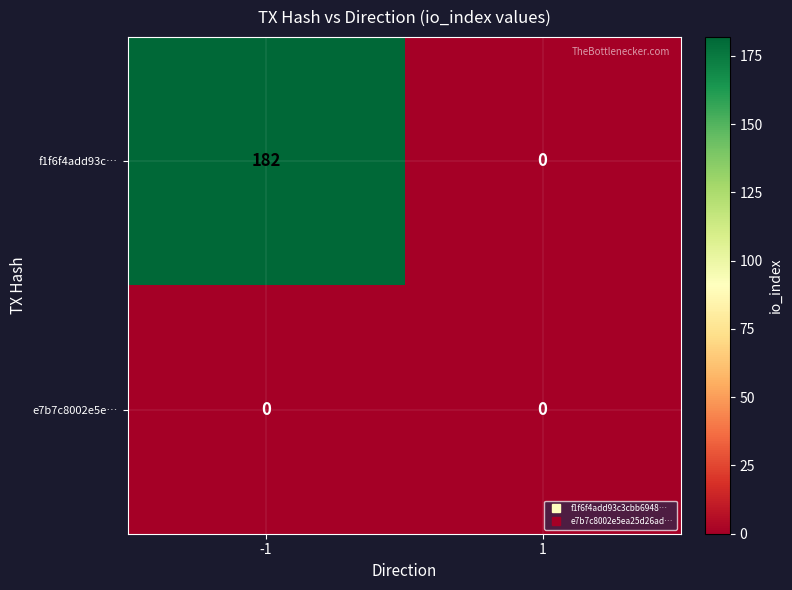

Rank the series by their maximum value, from lowest to highest.

e7b7c8002e5e…, f1f6f4add93c…